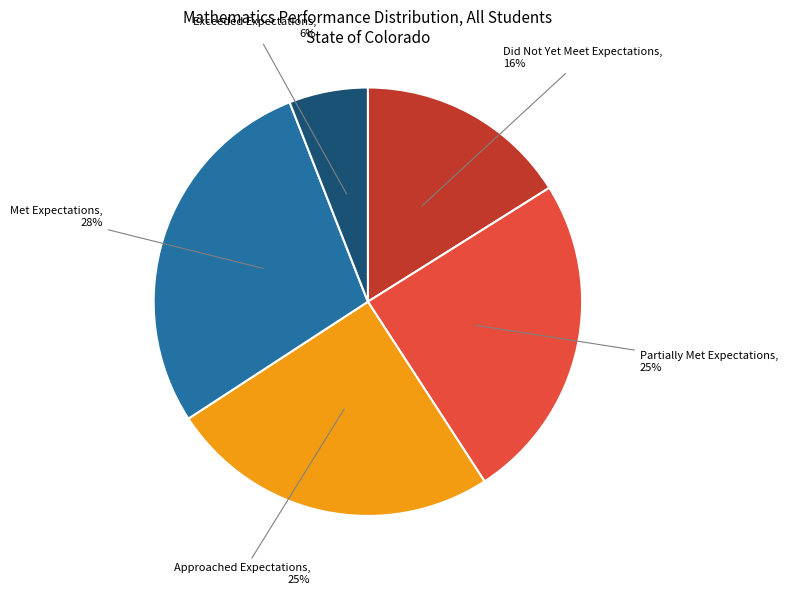

Combined, do Exceeded Expectations and Met Expectations account for over 50%?

No